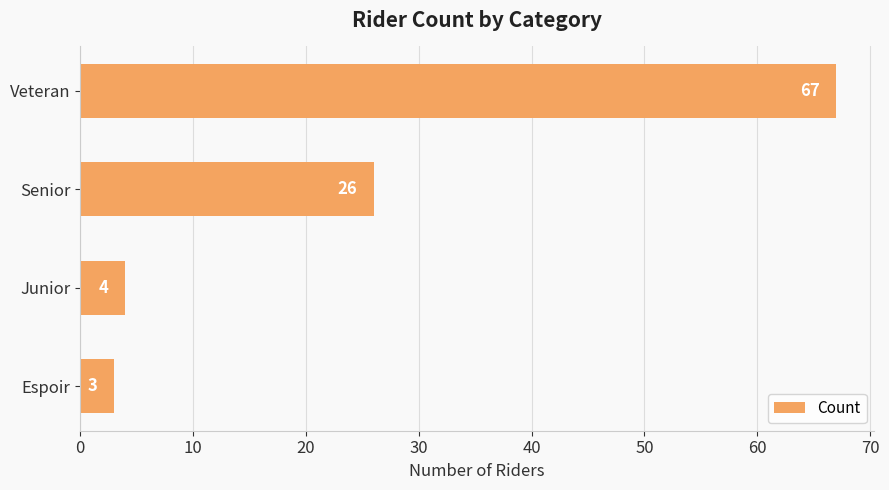

What is the change in value from Espoir to Junior?

+1